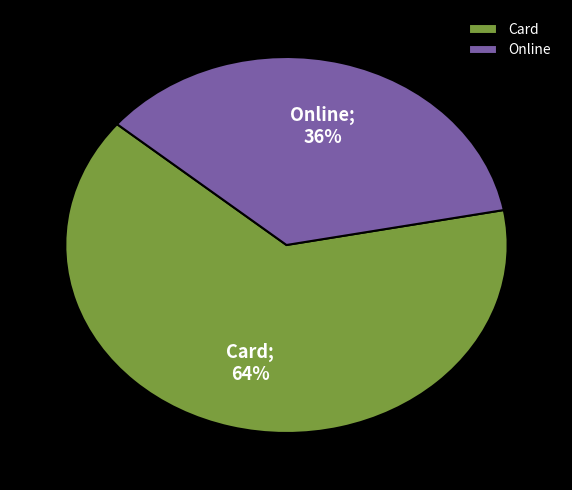

Is there a majority slice in this chart?

Yes